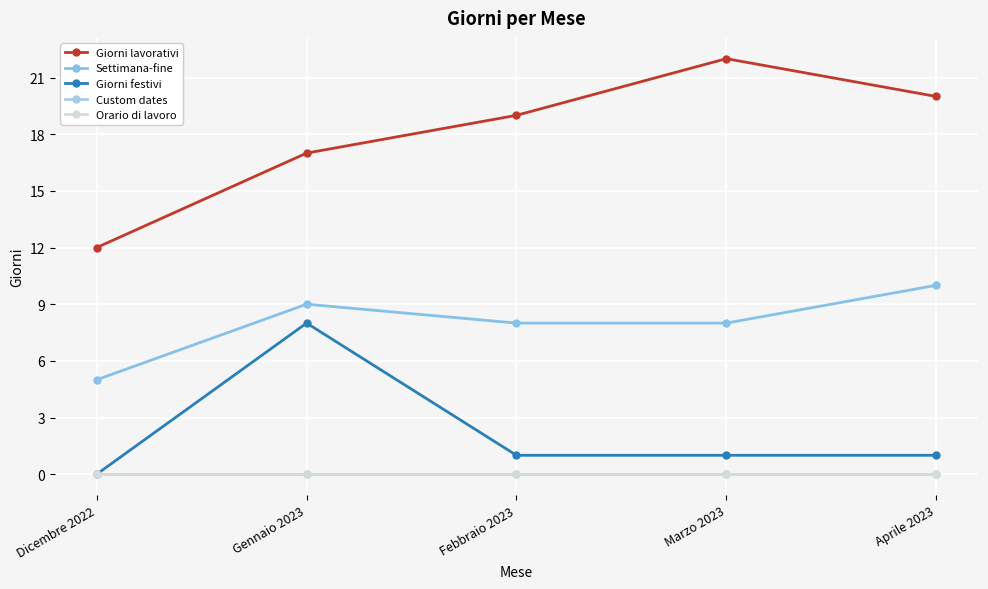

Does the chart have visible grid lines?

Yes